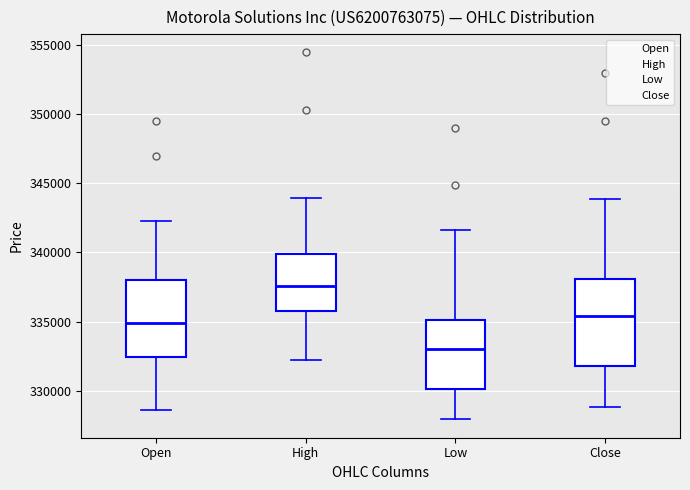

Reading left to right, transcribe this box plot: for each box, give where its median line is, the range the box spans, and where its two whiskers end, as read against the y-axis. The values are not printed on the chart, so give them approximately, as read against the axis.

Open: median 335000, box 332500 to 338000, whiskers 328500 to 342500
High: median 337500, box 336000 to 340000, whiskers 332000 to 344000
Low: median 333000, box 330000 to 335000, whiskers 328000 to 341500
Close: median 335500, box 332000 to 338000, whiskers 329000 to 344000